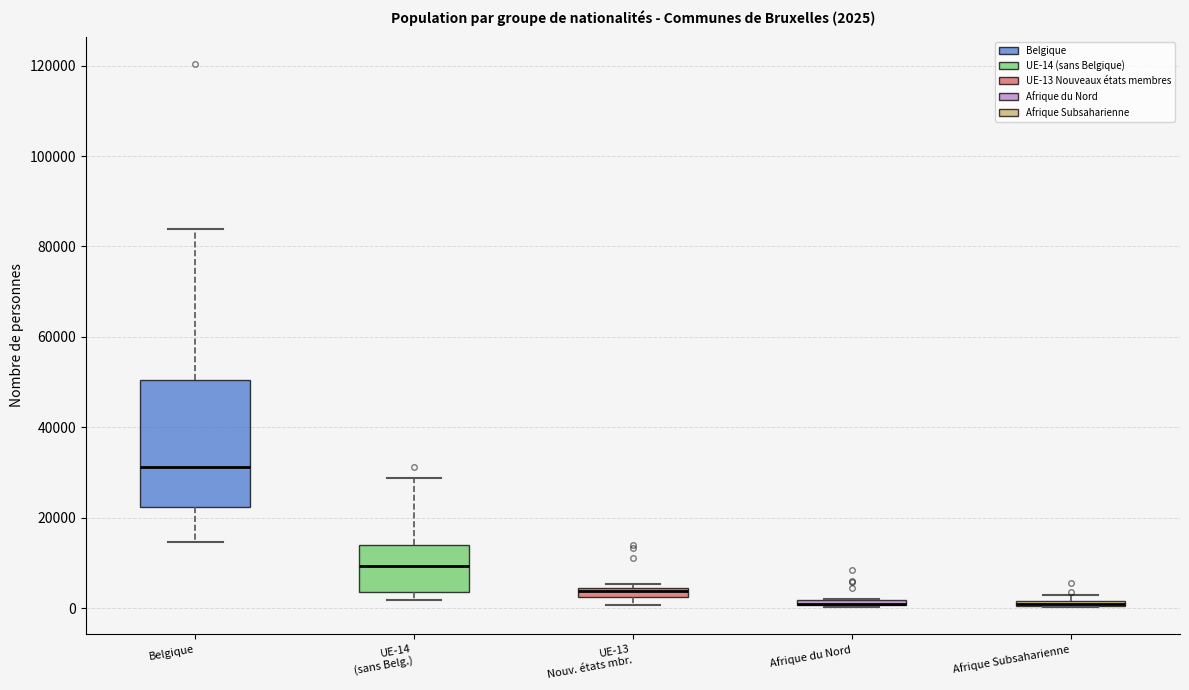

Which box is the tallest, from its lower edge to its upper edge?

Belgique